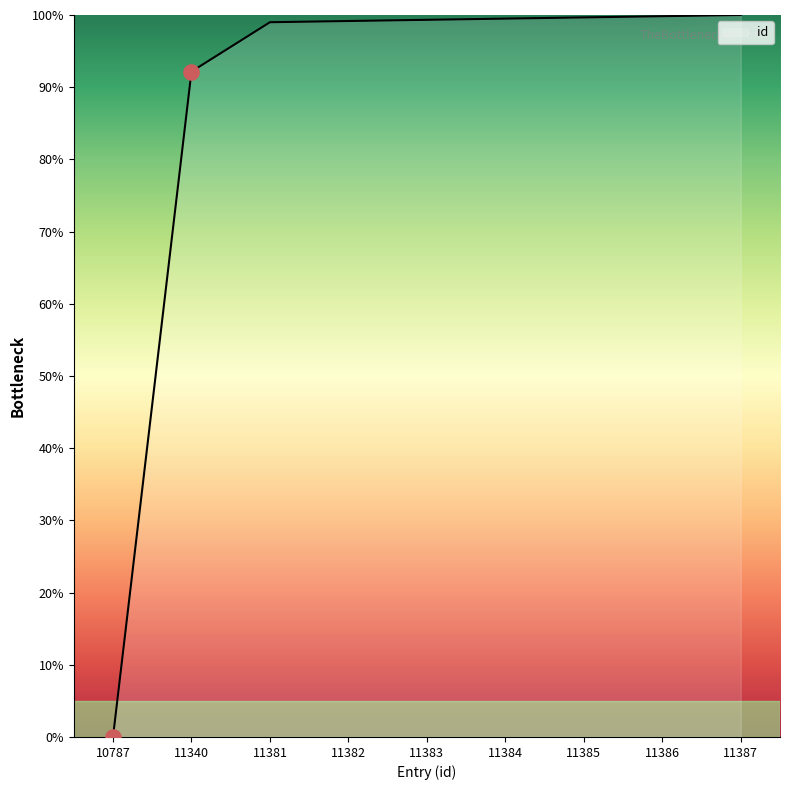

What is the ratio of the value at 11381 to the value at 11382?

1.0